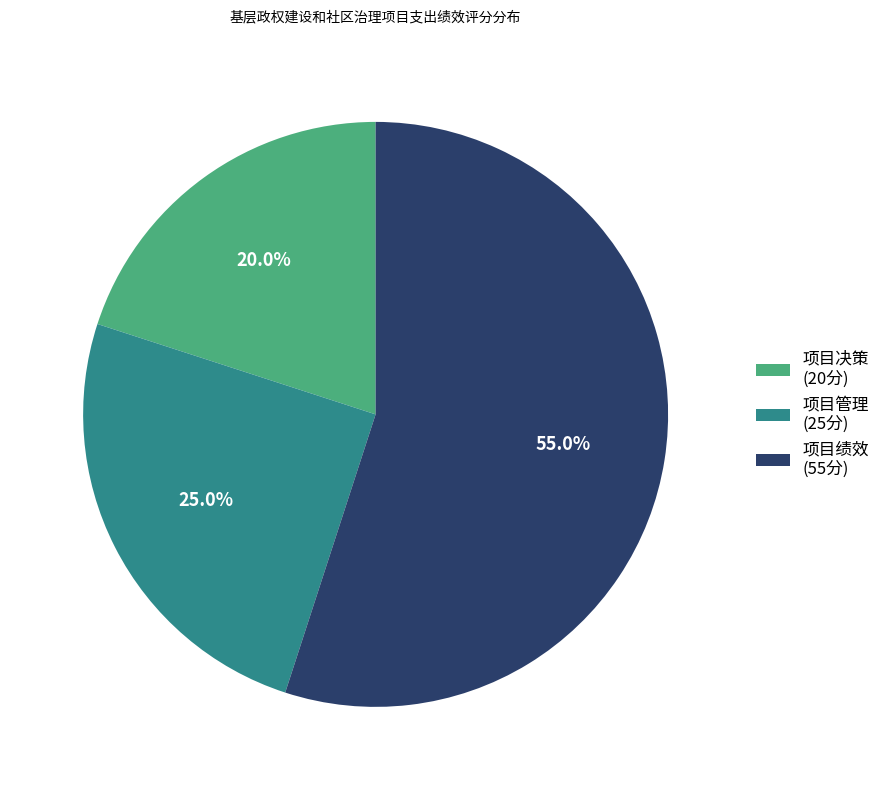

What is the smallest slice in the pie chart?

项目决策